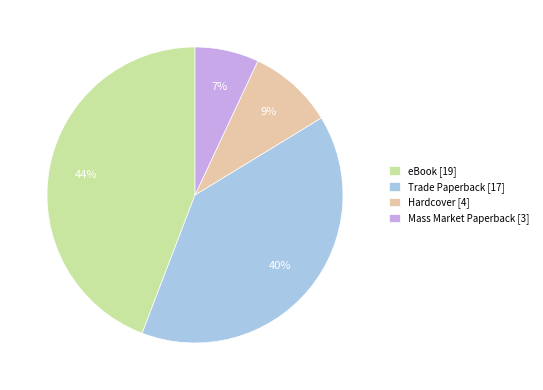

Which category has the smallest portion of the pie?

Mass Market Paperback